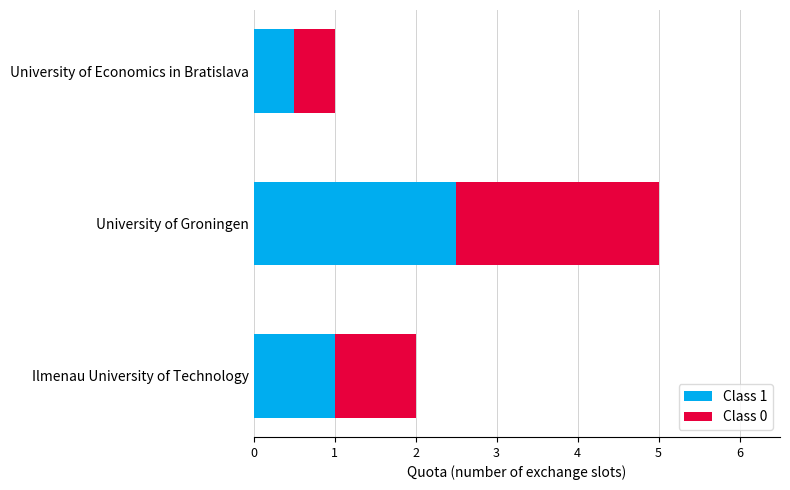

How many distinct data groups are displayed?

2